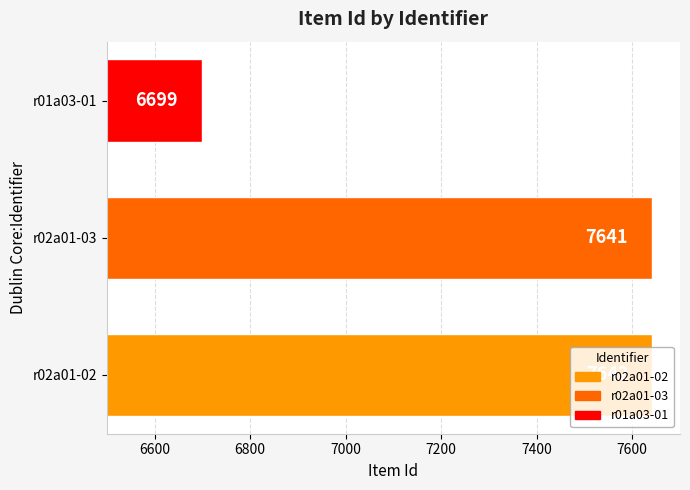

At which category does the chart reach its minimum across all series?

r01a03-01